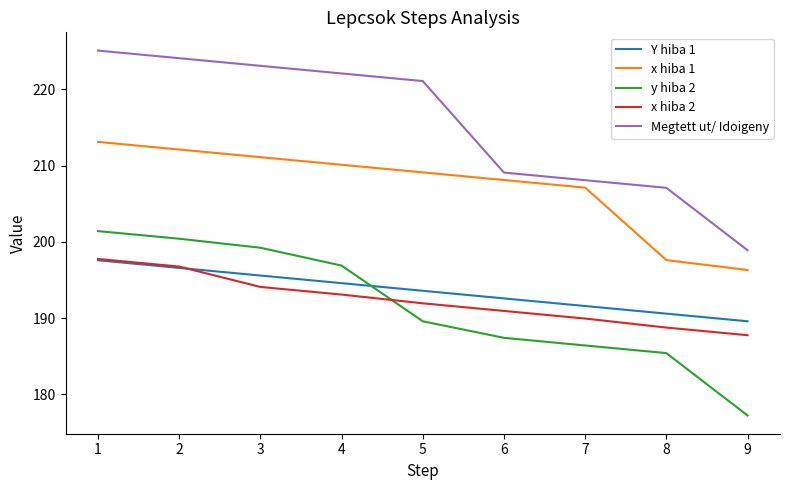

At which category does the chart reach its minimum across all series?

9